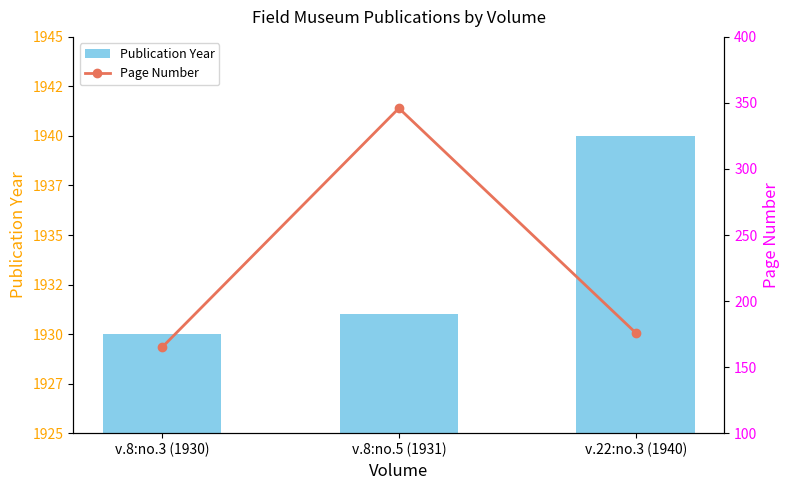

How many groups of bars are there?

3